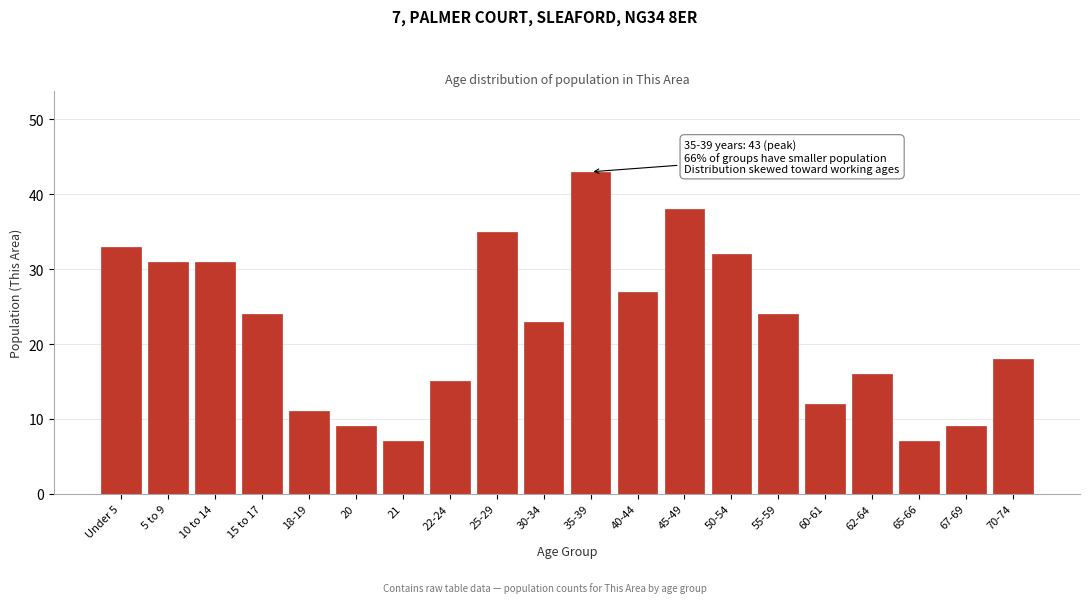

Reading left to right, list all the values displayed in this chart.

Under 5=33	5 to 9=31	10 to 14=31	15 to 17=24	18-19=11	20=9	21=7	22-24=15	25-29=35	30-34=23	35-39=43	40-44=27	45-49=38	50-54=32	55-59=24	60-61=12	62-64=16	65-66=7	67-69=9	70-74=18